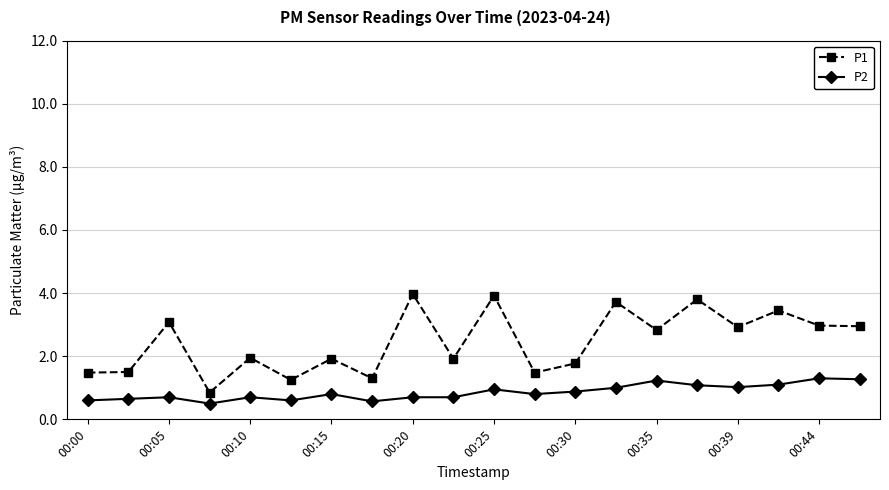

Which series has the largest total across all categories?

P1